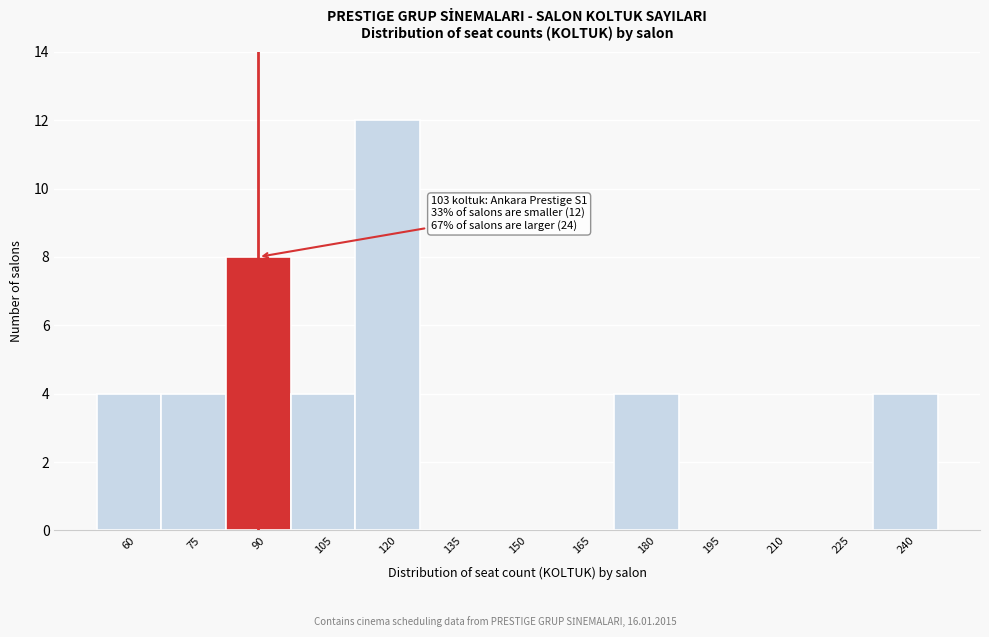

Reading left to right, list all the values displayed in this chart.

60=4	75=4	90=8	105=4	120=12	135=0	150=0	165=0	180=4	195=0	210=0	225=0	240=4